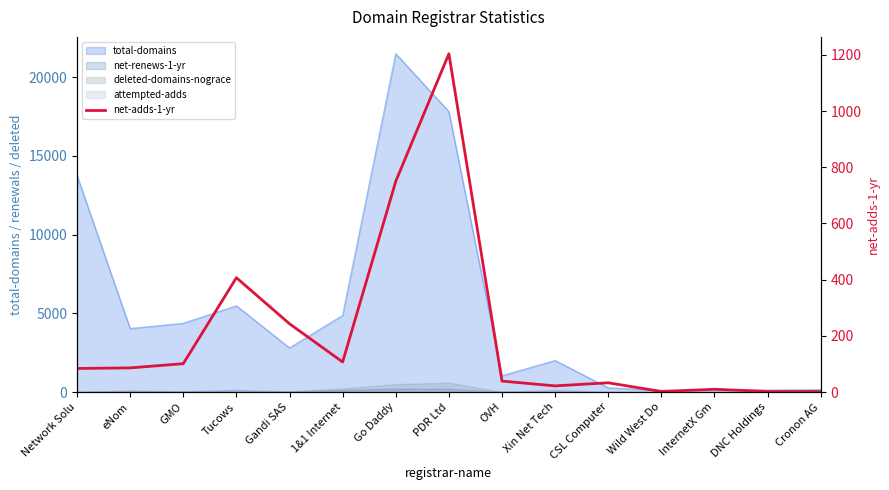

Reading left to right, what are all the values shown in this chart?

Network Solu=84	eNom=86	GMO=101	Tucows=407	Gandi SAS=243	1&1 Internet=107	Go Daddy=750	PDR Ltd=1204	OVH=39	Xin Net Tech=22	CSL Computer=33	Wild West Do=2	InternetX Gm=10	DNC Holdings=2	Cronon AG=2